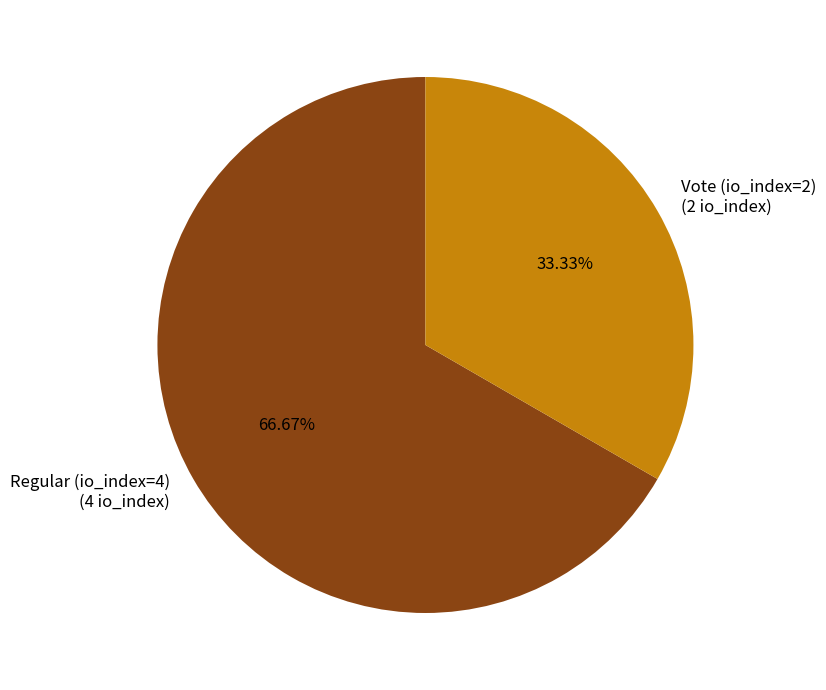

What percentage is NOT represented by Regular (io_index=4)?

33.3%